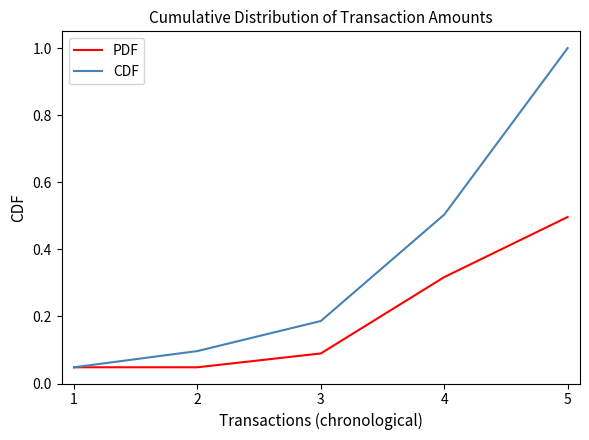

Rank the series by their maximum value, from highest to lowest.

CDF, PDF